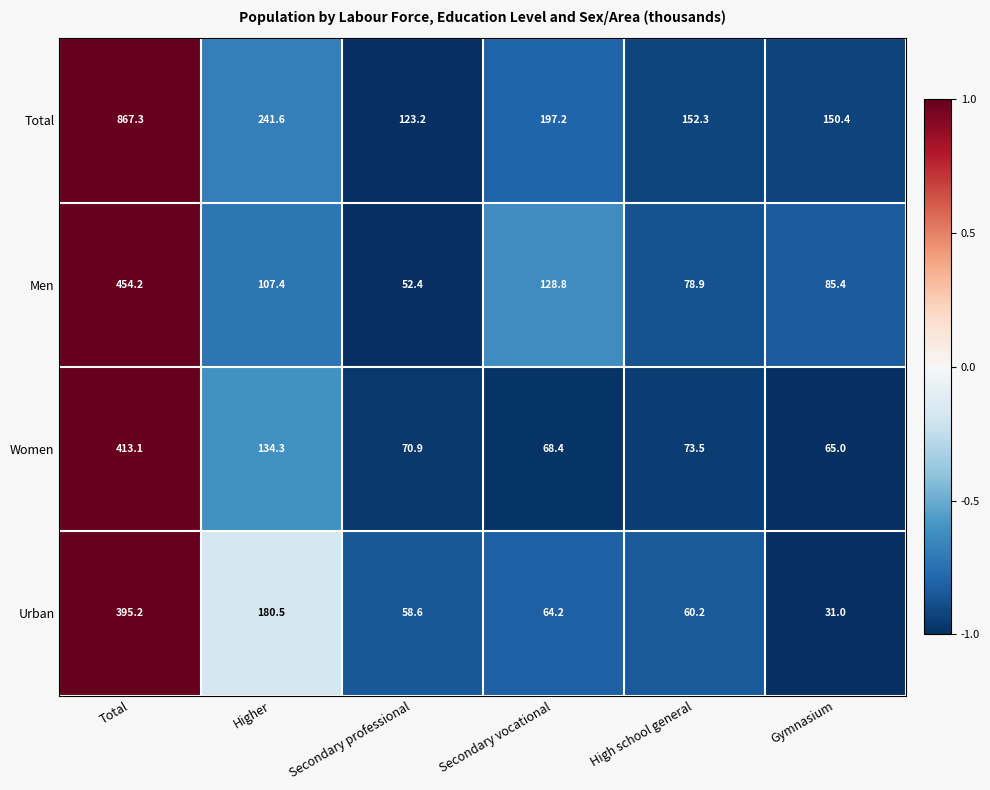

What value does the Women series have at High school general?

73.5